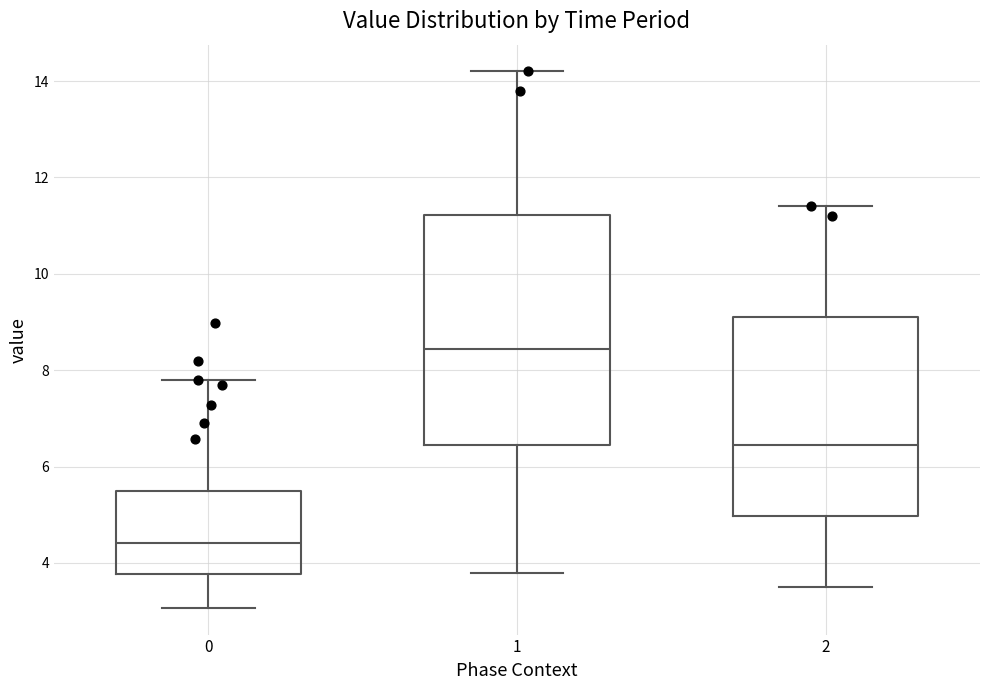

Reading left to right, transcribe this box plot: for each box, give where its median line is, the range the box spans, and where its two whiskers end, as read against the y-axis. The values are not printed on the chart, so give them approximately, as read against the axis.

0: median 4.4, box 3.8 to 5.4, whiskers 3.0 to 7.8
1: median 8.4, box 6.4 to 11.2, whiskers 3.8 to 14.2
2: median 6.4, box 5.0 to 9.2, whiskers 3.6 to 11.4